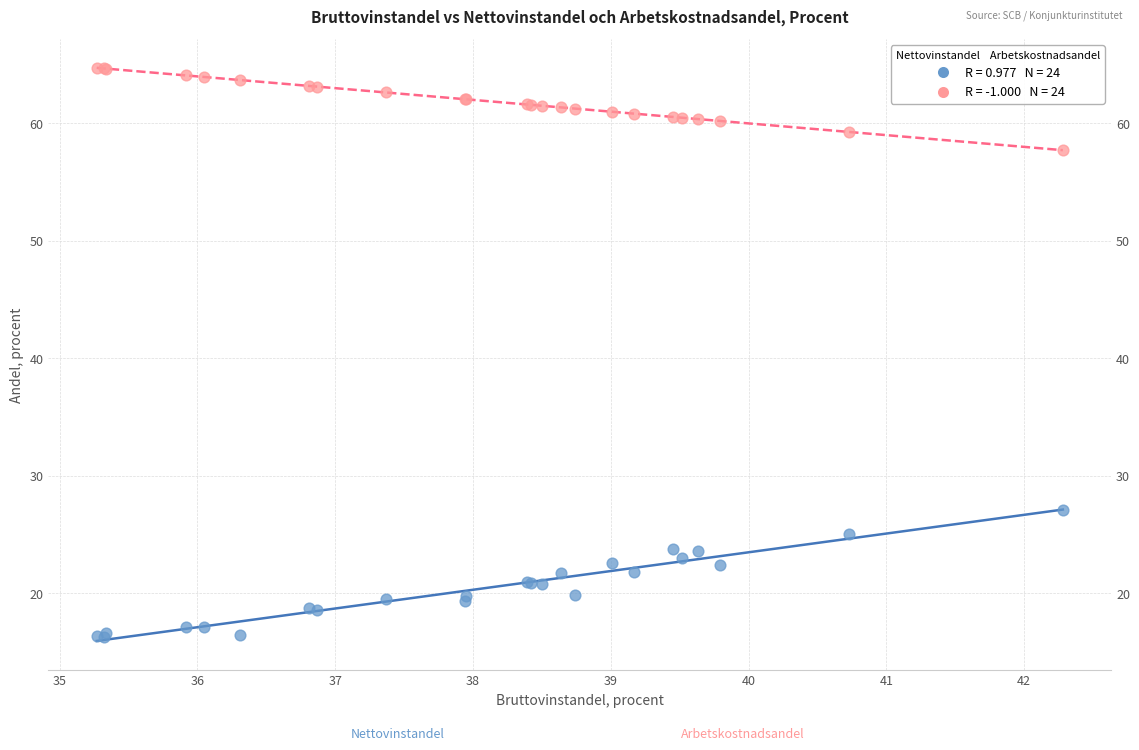

Across all series, what Y value is closest to 40?

27.1